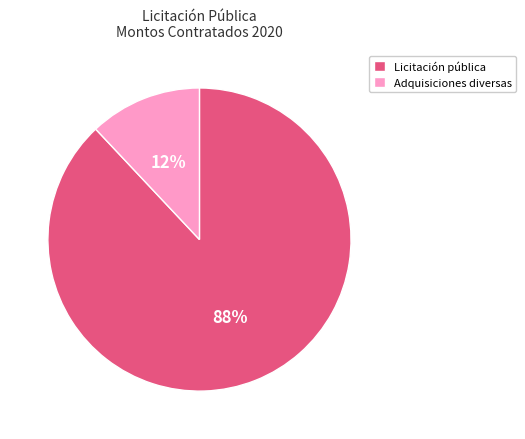

How many segments does this pie chart have?

2